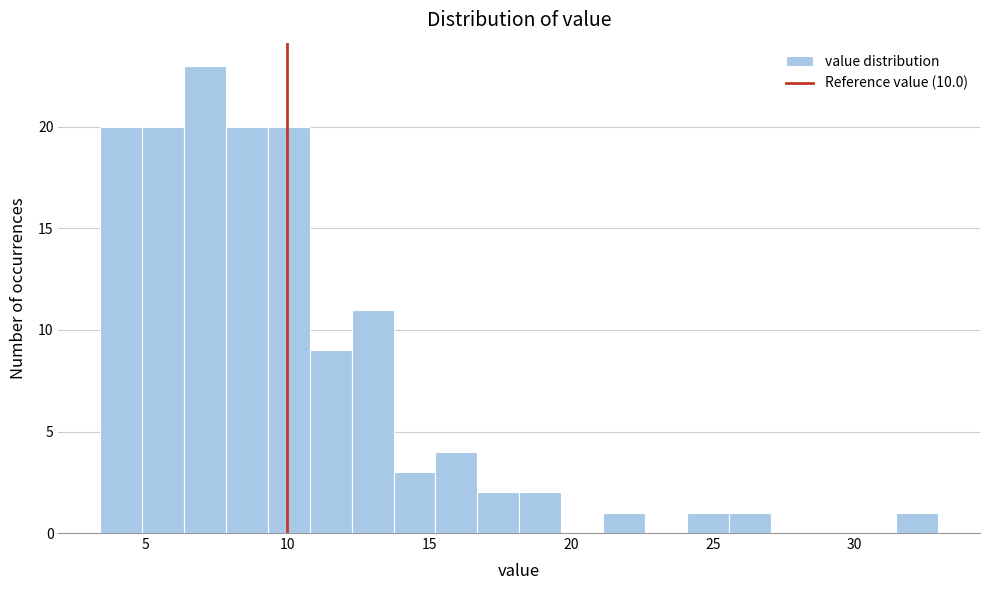

Read against the x-axis, roughly where is the centre of the tallest bar?

7.0